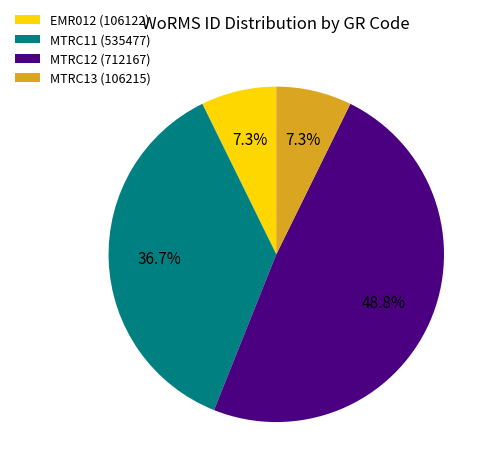

Does EMR012 account for over 50% of the chart?

No